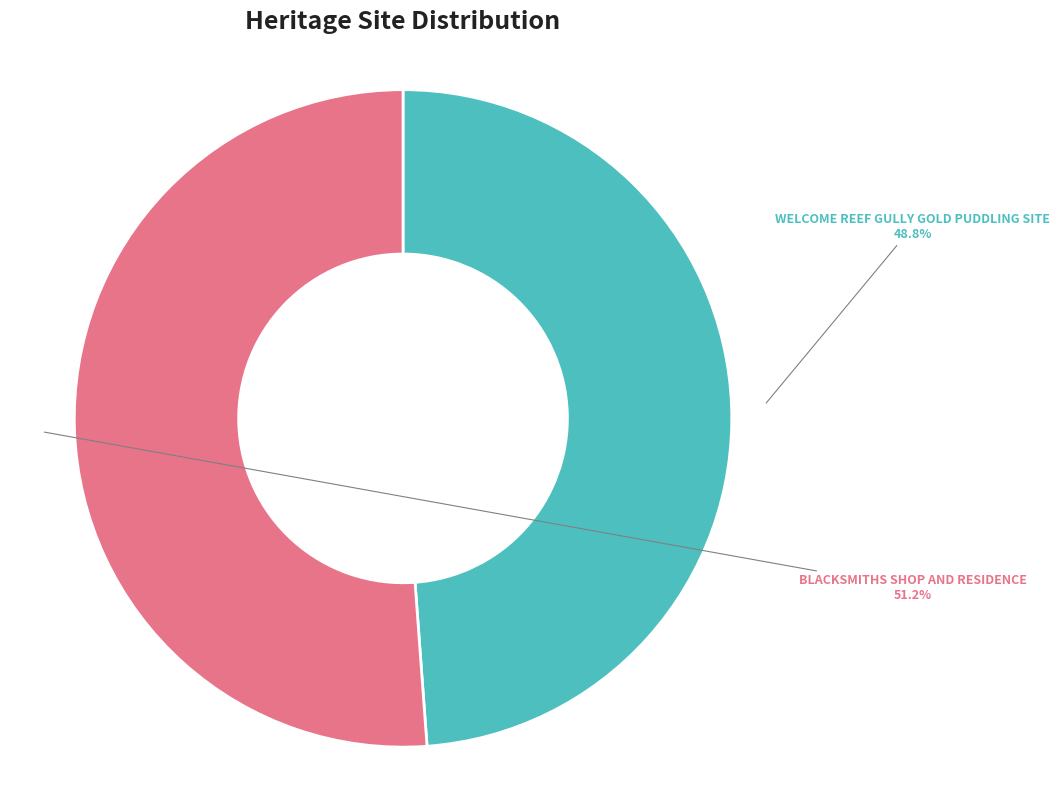

Is WELCOME REEF GULLY GOLD PUDDLING SITE the majority of the pie?

No